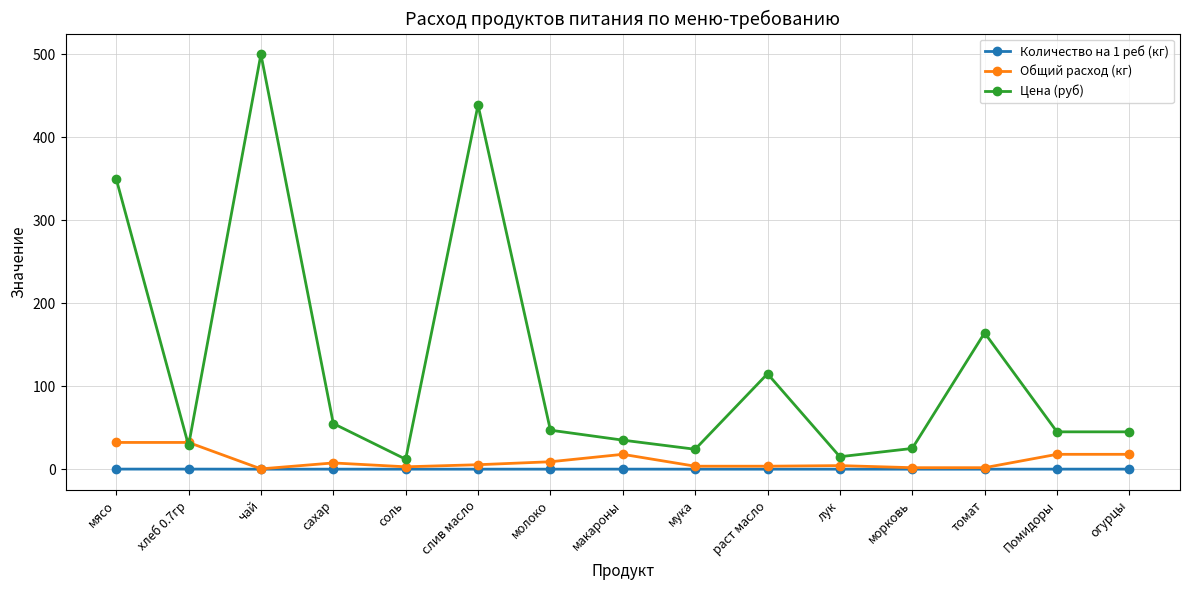

How many categories are shown in the chart?

15